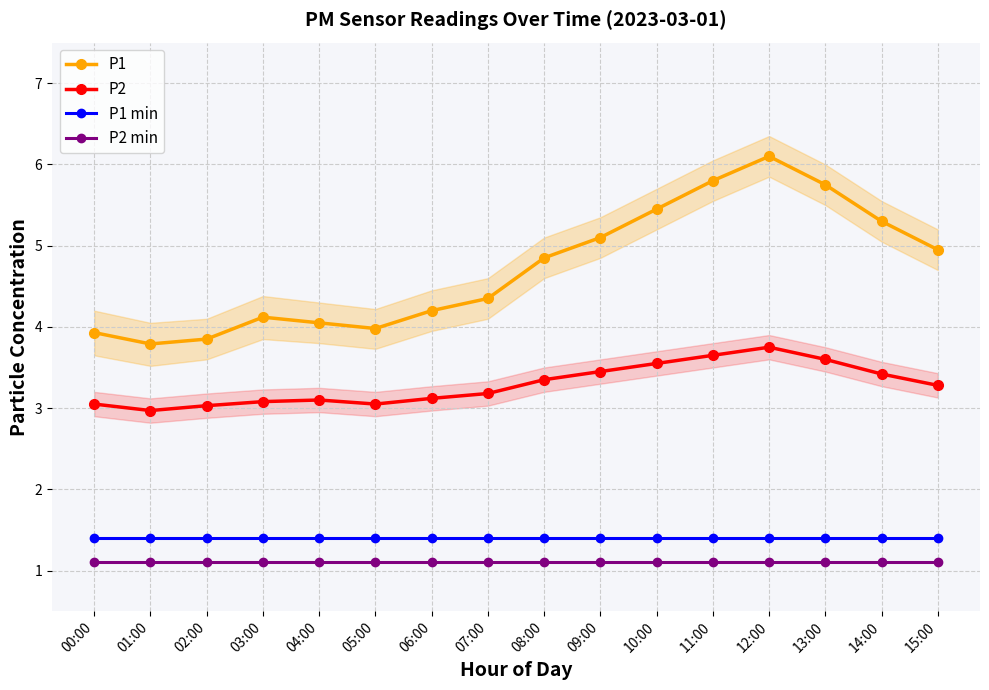

Reading right to left, list all the values displayed in this chart.

P1: 15:00=5.0	14:00=5.3	13:00=5.8	12:00=6.1	11:00=5.8	10:00=5.5	09:00=5.1	08:00=4.8	07:00=4.3	06:00=4.2	05:00=4.0	04:00=4.0	03:00=4.1	02:00=3.9	01:00=3.8	00:00=3.9
P2: 15:00=3.3	14:00=3.4	13:00=3.6	12:00=3.8	11:00=3.6	10:00=3.5	09:00=3.5	08:00=3.4	07:00=3.2	06:00=3.1	05:00=3.0	04:00=3.1	03:00=3.1	02:00=3.0	01:00=3.0	00:00=3.0
P1 min: 15:00=1.4	14:00=1.4	13:00=1.4	12:00=1.4	11:00=1.4	10:00=1.4	09:00=1.4	08:00=1.4	07:00=1.4	06:00=1.4	05:00=1.4	04:00=1.4	03:00=1.4	02:00=1.4	01:00=1.4	00:00=1.4
P2 min: 15:00=1.1	14:00=1.1	13:00=1.1	12:00=1.1	11:00=1.1	10:00=1.1	09:00=1.1	08:00=1.1	07:00=1.1	06:00=1.1	05:00=1.1	04:00=1.1	03:00=1.1	02:00=1.1	01:00=1.1	00:00=1.1